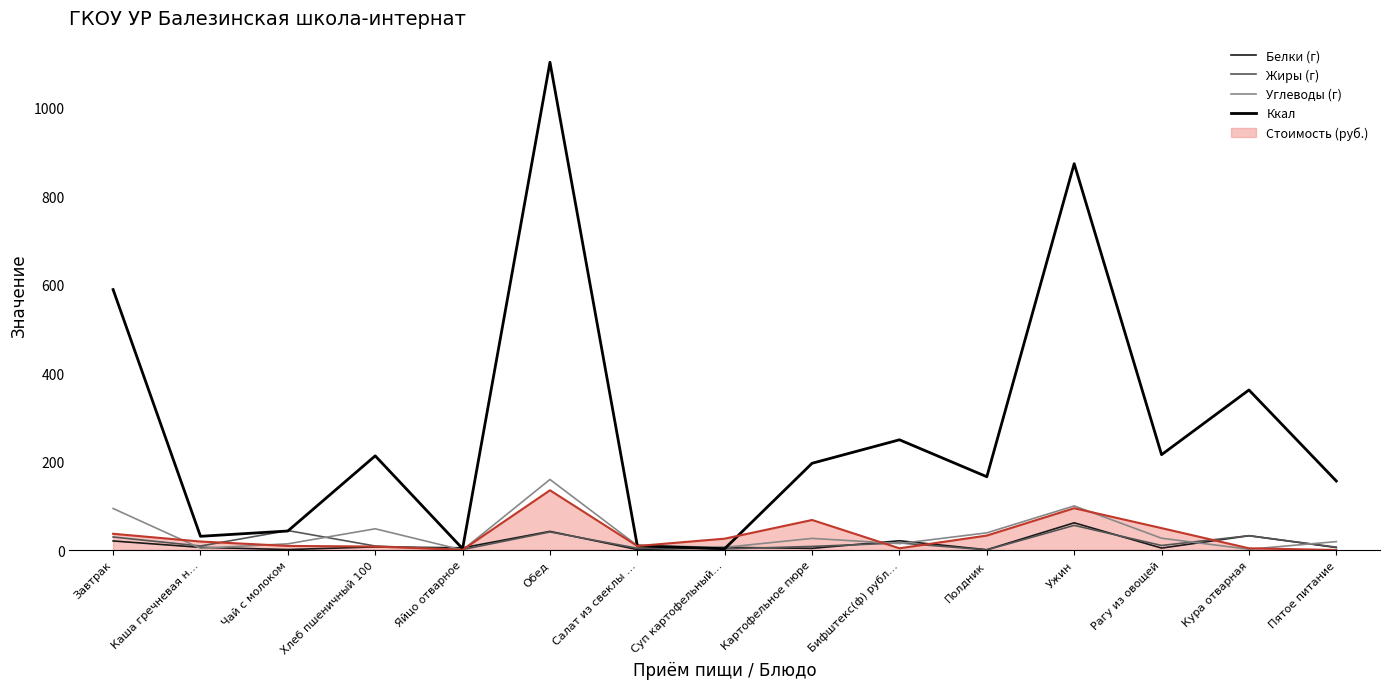

In Углеводы (г), how many points are higher than both neighbors (excluding endpoints)?

4